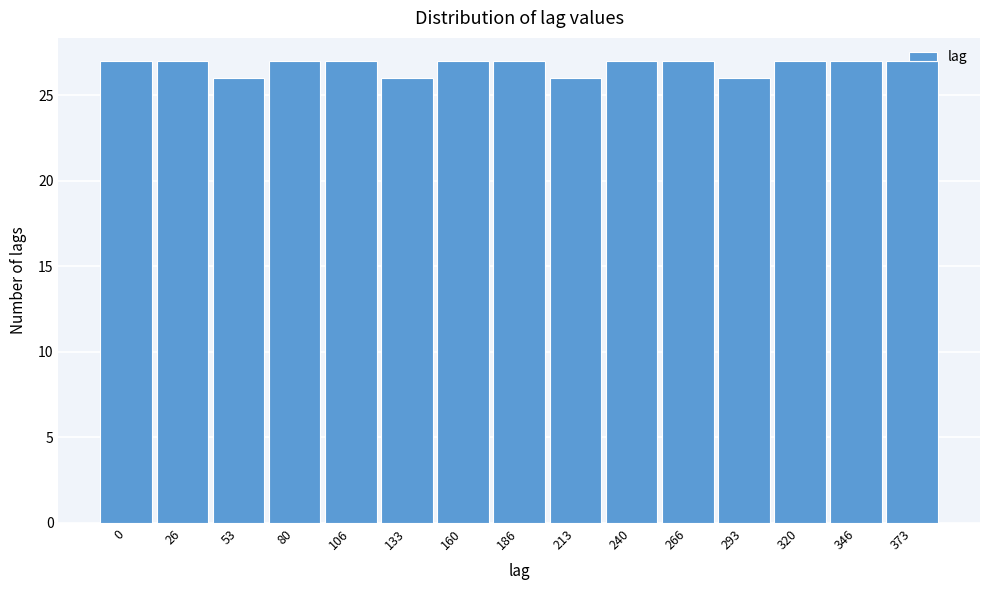

What is the value of the 5th bar from the left?

27